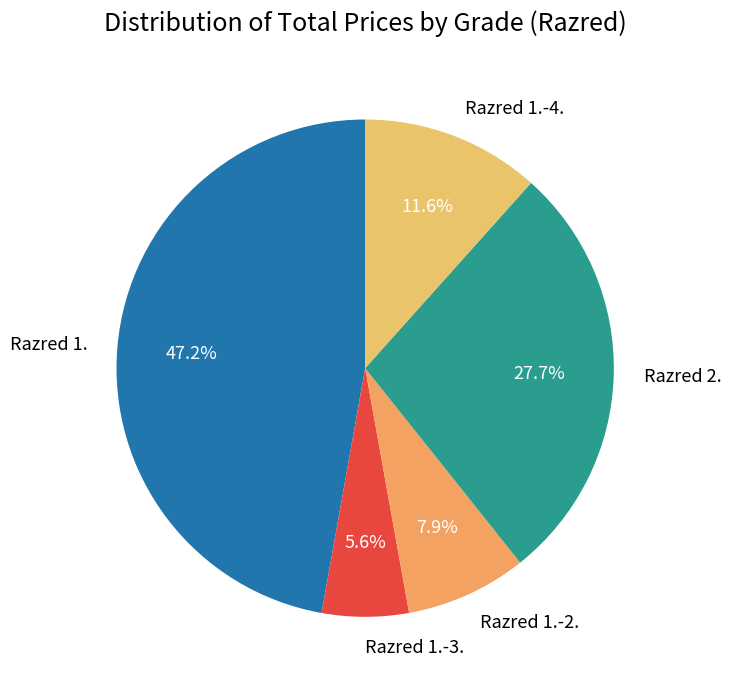

To the nearest percent, what is the difference between the largest and smallest slice percentages?

42%